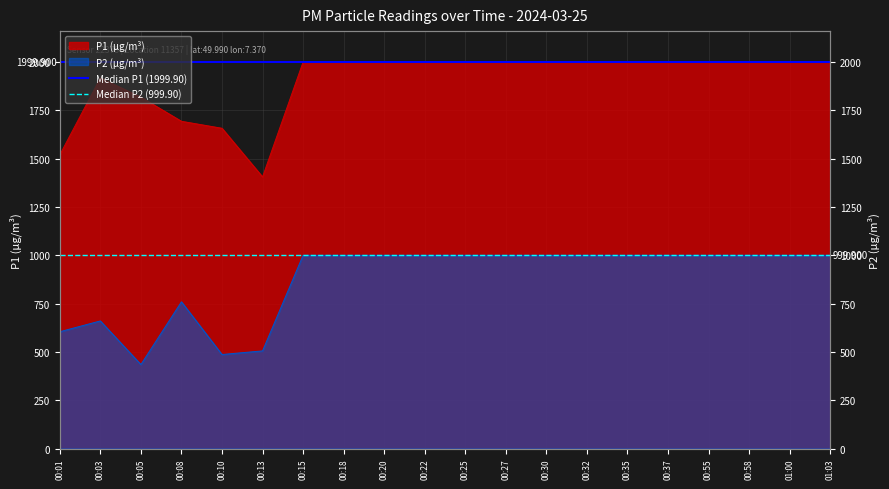

Does the chart display data point markers on the line(s)?

No